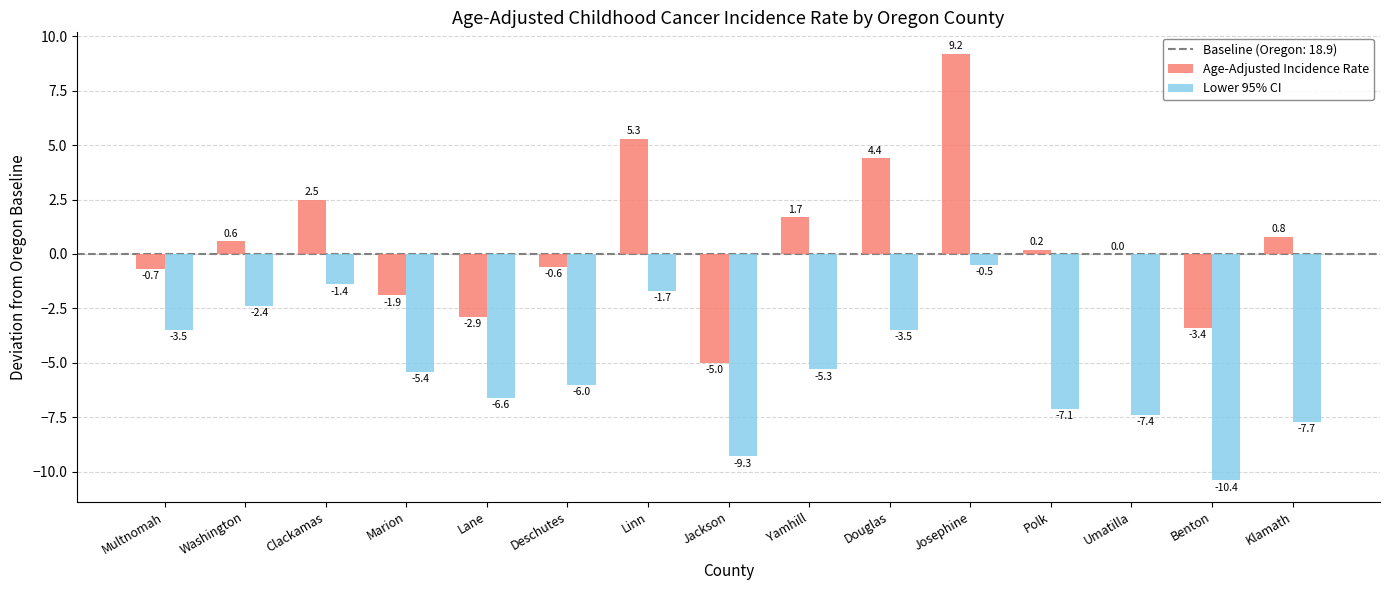

At which category is the sum across all series the highest?

Josephine